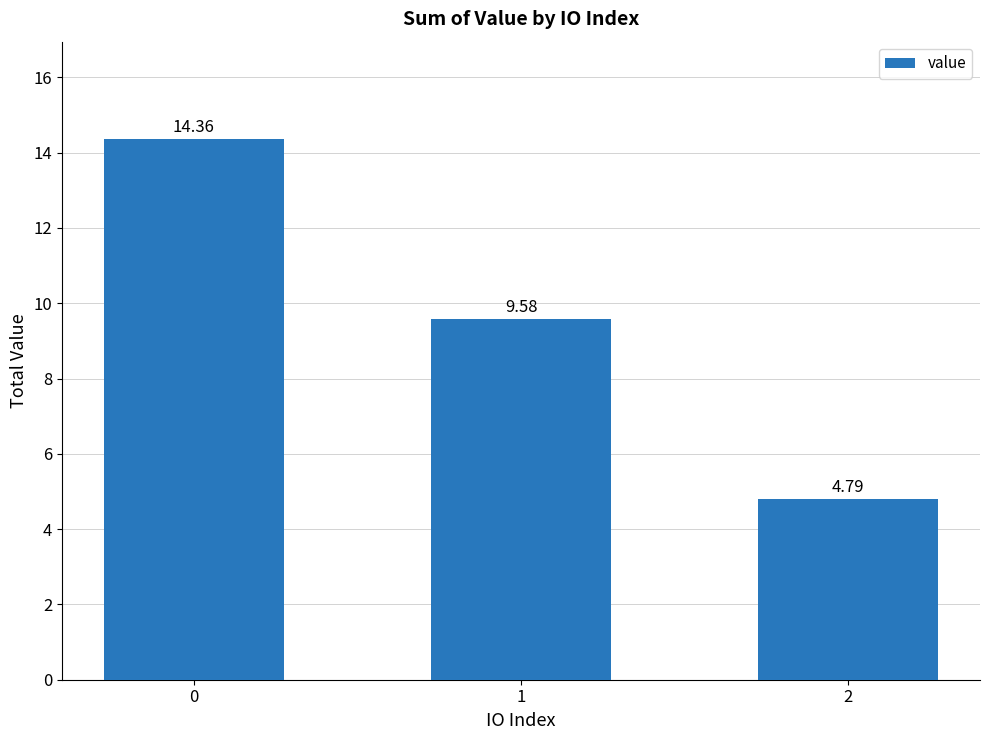

List the labels in order of value, largest first.

0, 1, 2